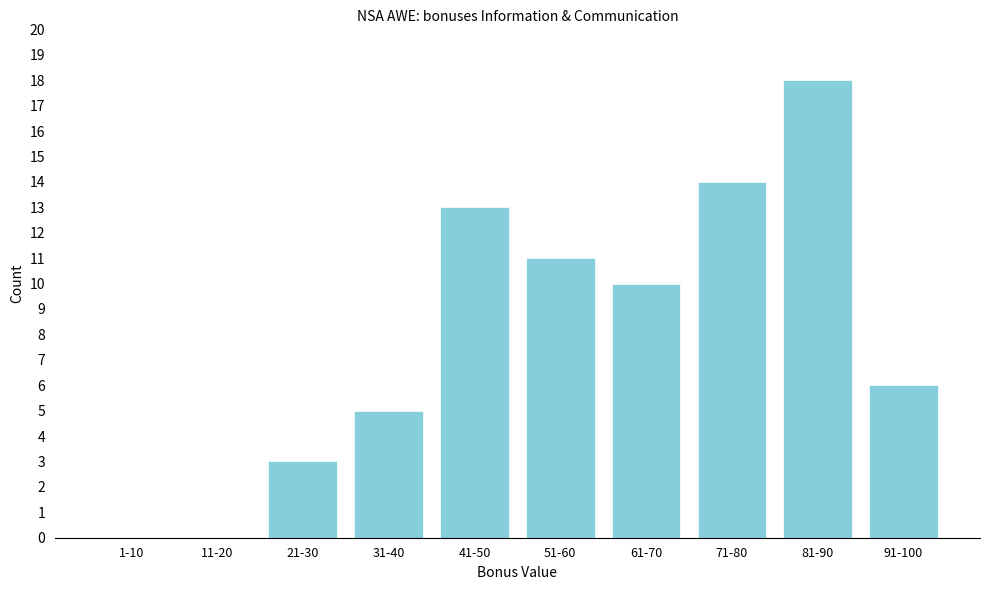

Reading right to left, what are all the values shown in this chart?

91-100=6	81-90=18	71-80=14	61-70=10	51-60=11	41-50=13	31-40=5	21-30=3	11-20=0	1-10=0